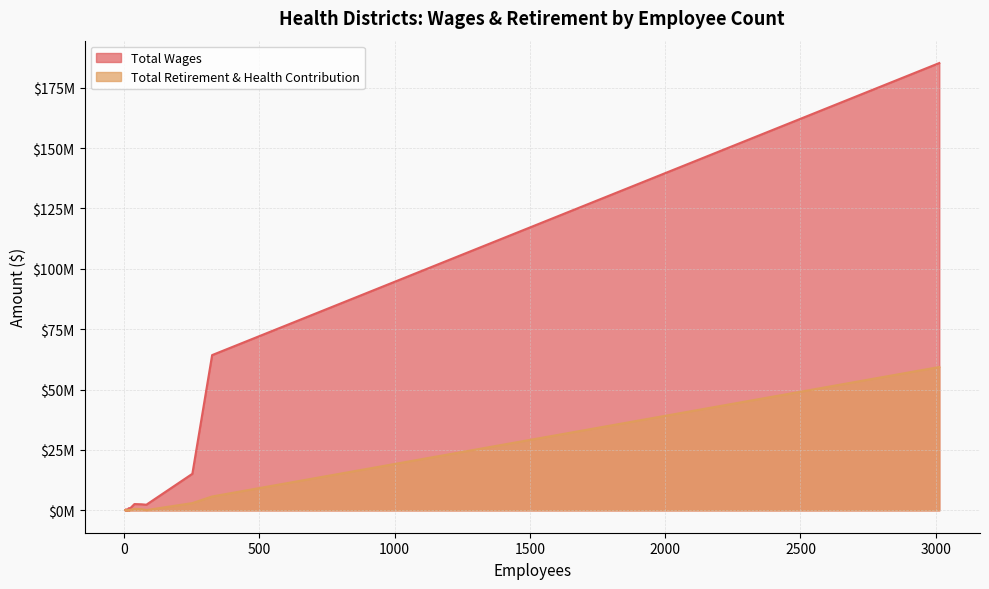

Which series has the widest spread of values?

Total Wages